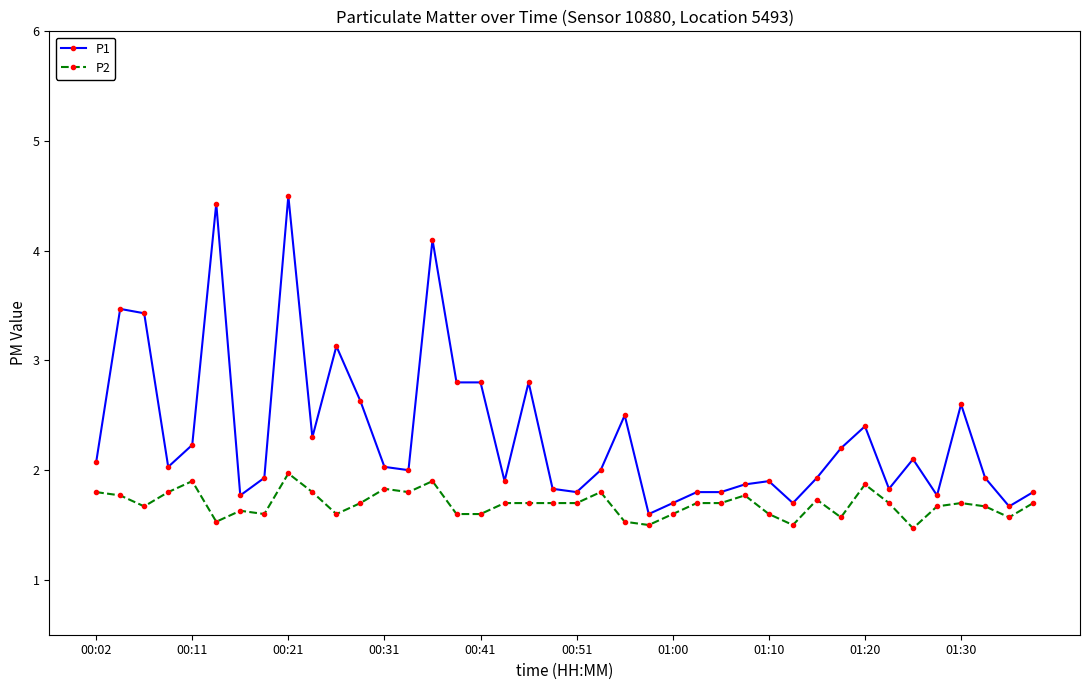

What is the greatest value displayed?

4.5